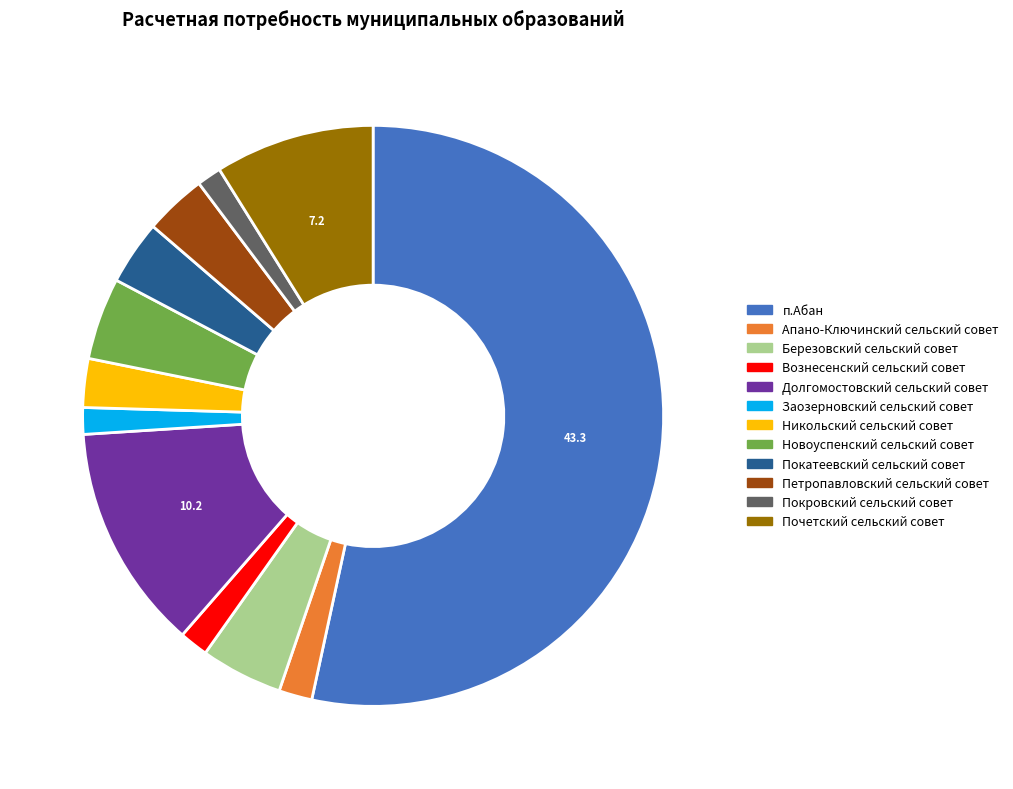

Combined, do Почетский сельский совет and Покатеевский сельский совет account for over 50%?

No